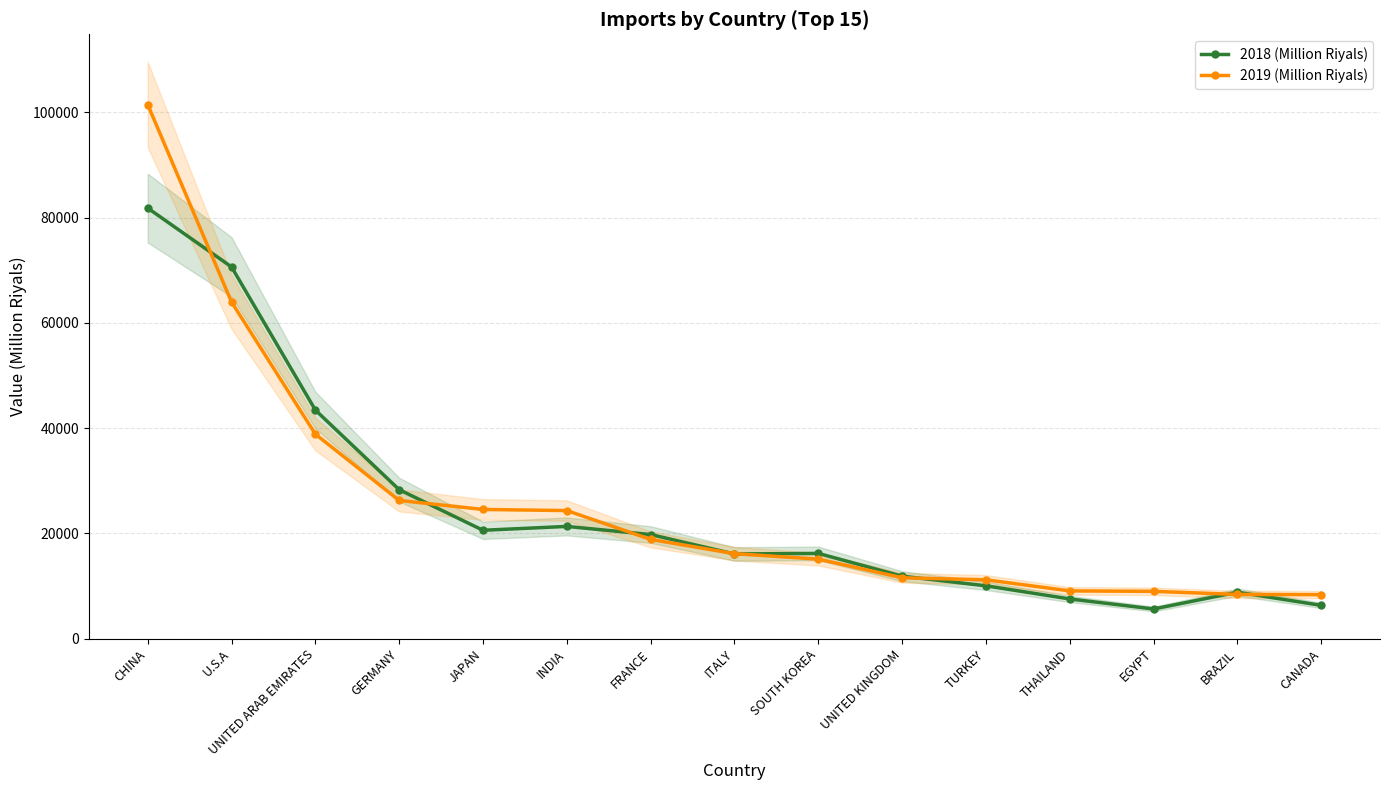

What is the difference between the 2019 (Million Riyals) values at CANADA and FRANCE?

10494.9